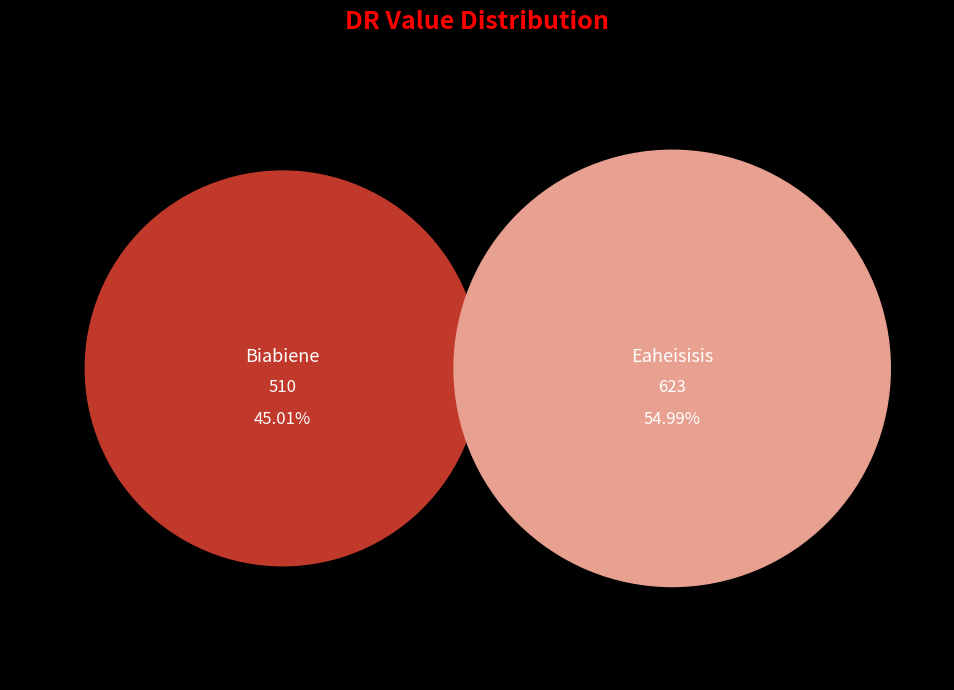

What is the smallest slice in the pie chart?

Biabiene